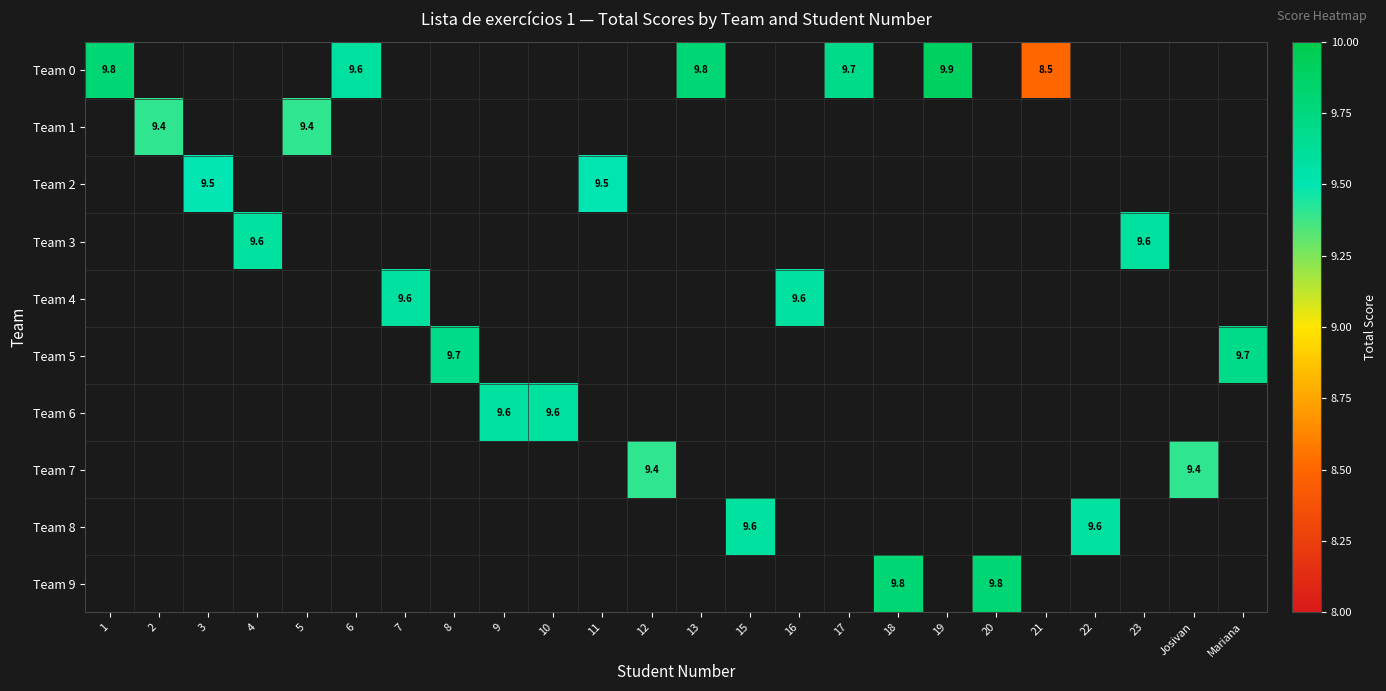

How many distinct data groups are displayed?

10